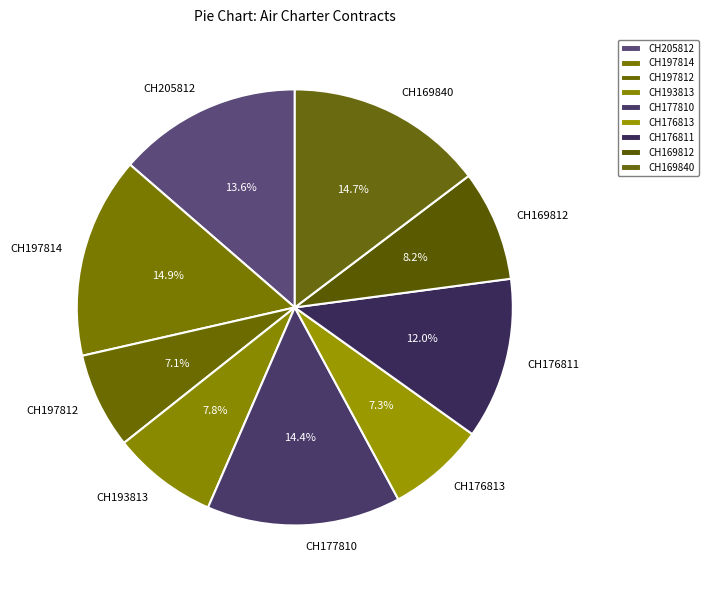

Combined, what portion of the pie is CH176811 and CH169812?

20.2%